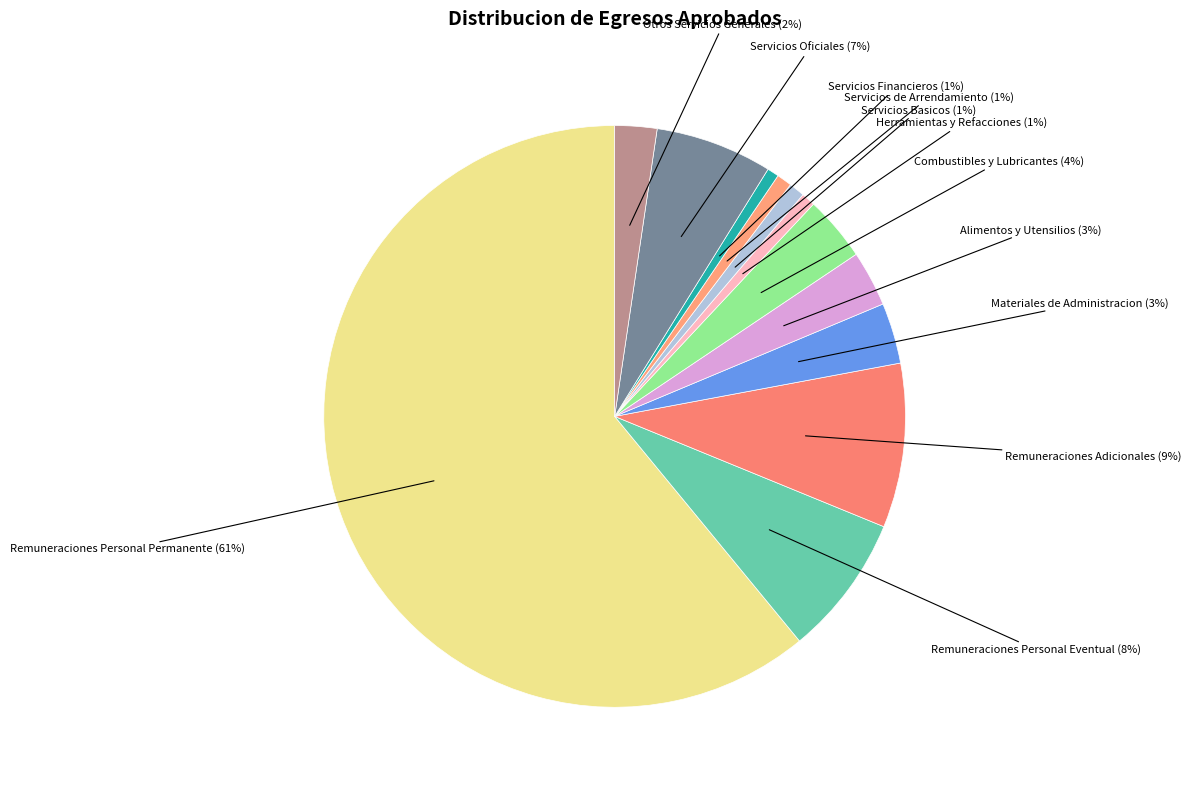

Is Servicios Financieros the majority of the pie?

No